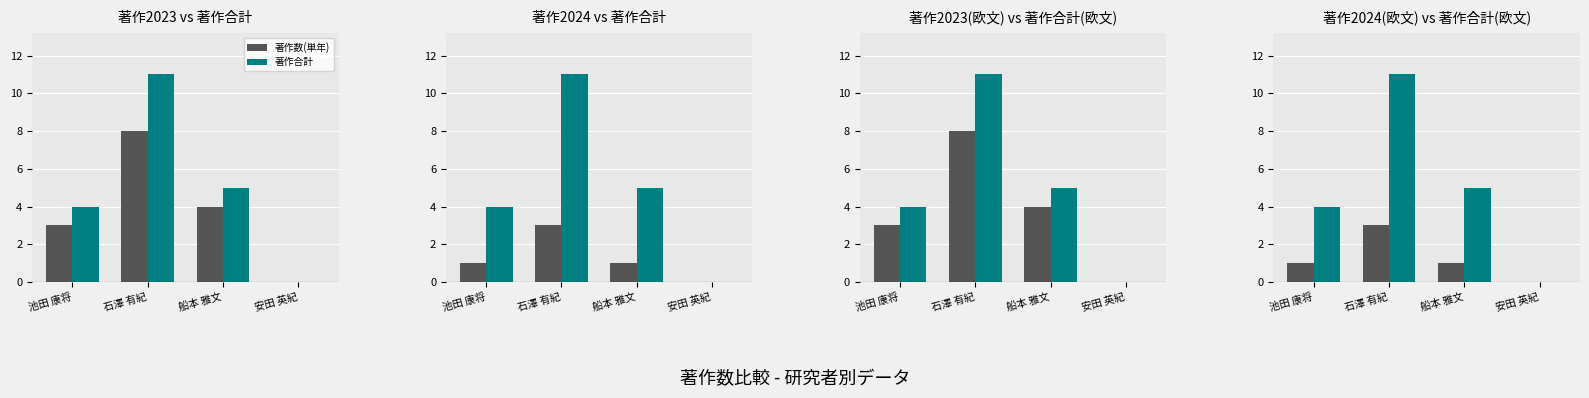

Is it true that 著作数(単年) equals 2 at 池田 康将?

False